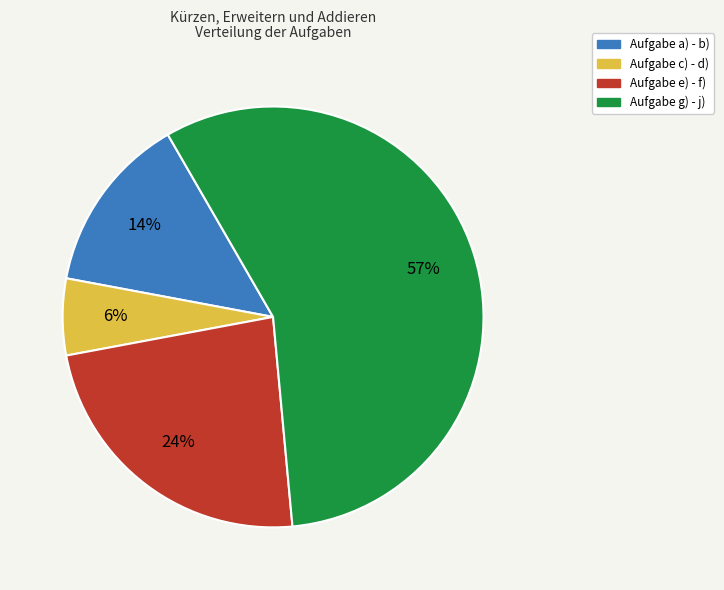

What is the smallest slice in the pie chart?

Aufgabe c) - d)